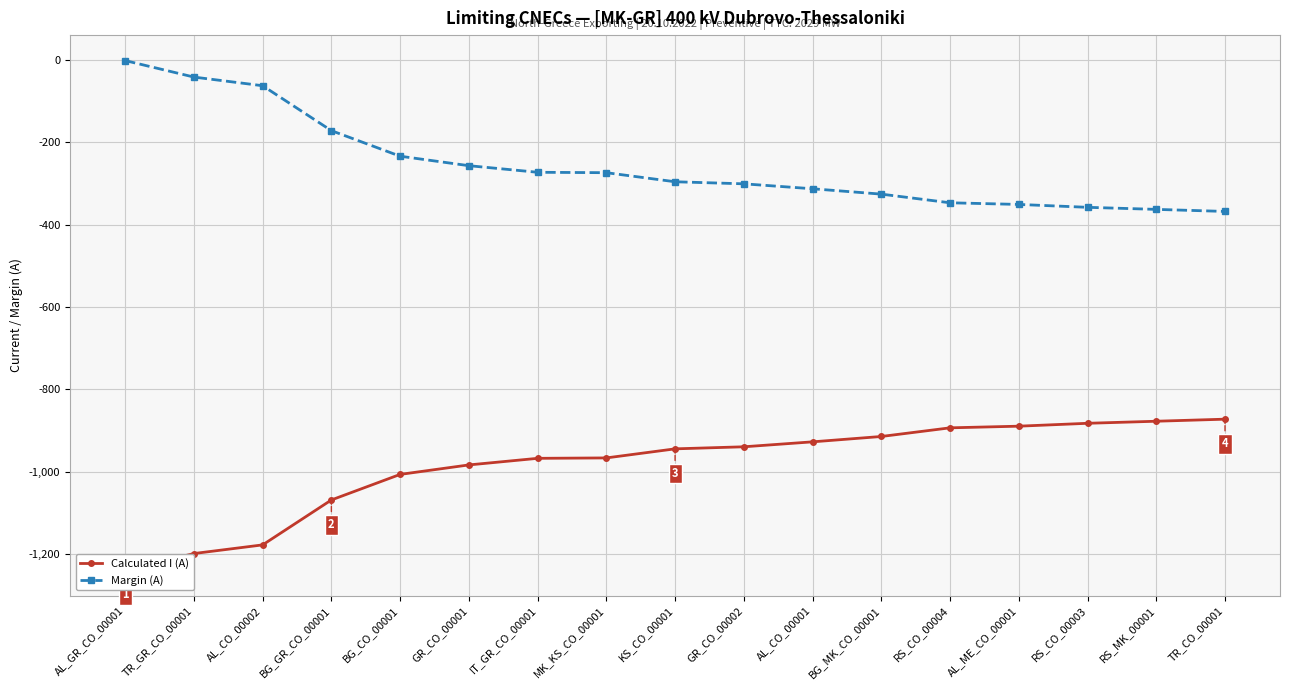

What is the label of the 1st point from the left?

AL_GR_CO_00001